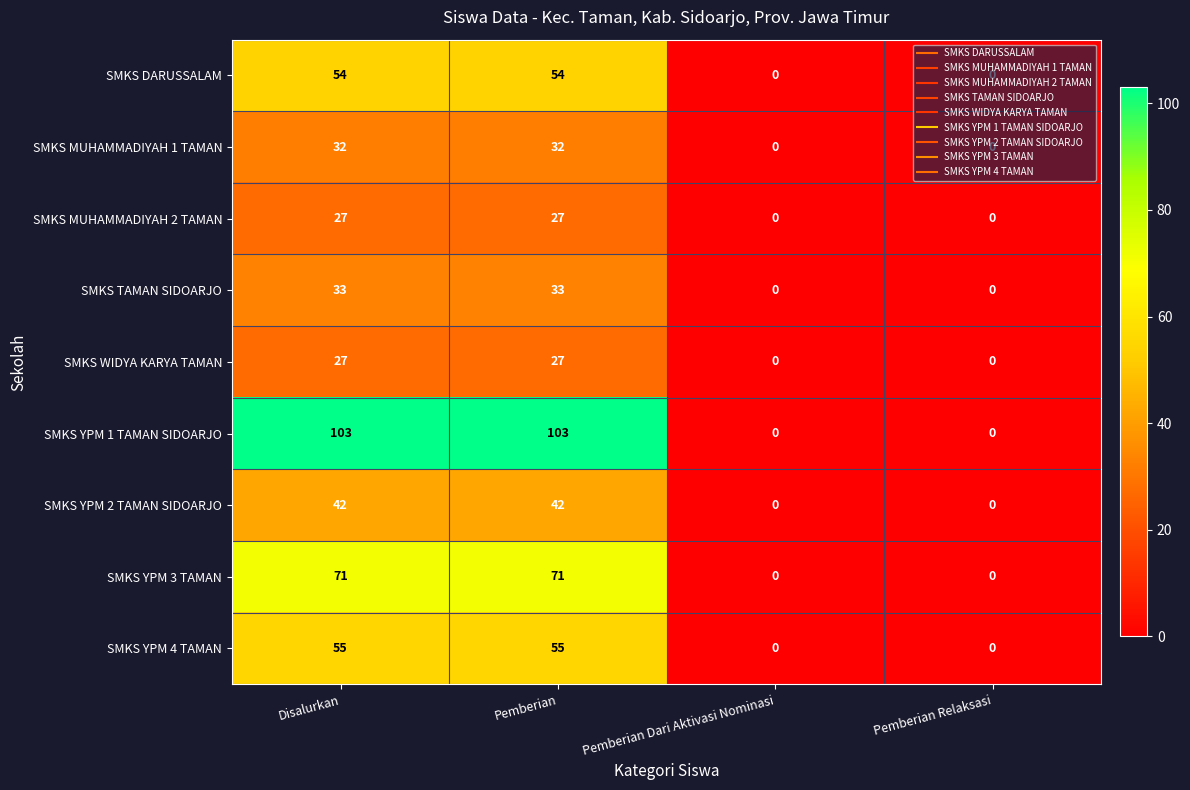

What is the difference between the SMKS MUHAMMADIYAH 2 TAMAN values at Pemberian and Pemberian Dari Aktivasi Nominasi?

27